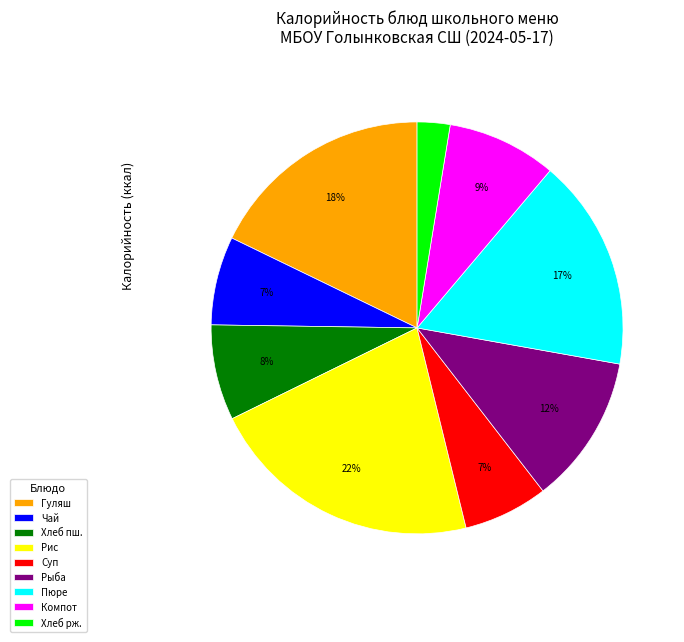

How many segments does this pie chart have?

9